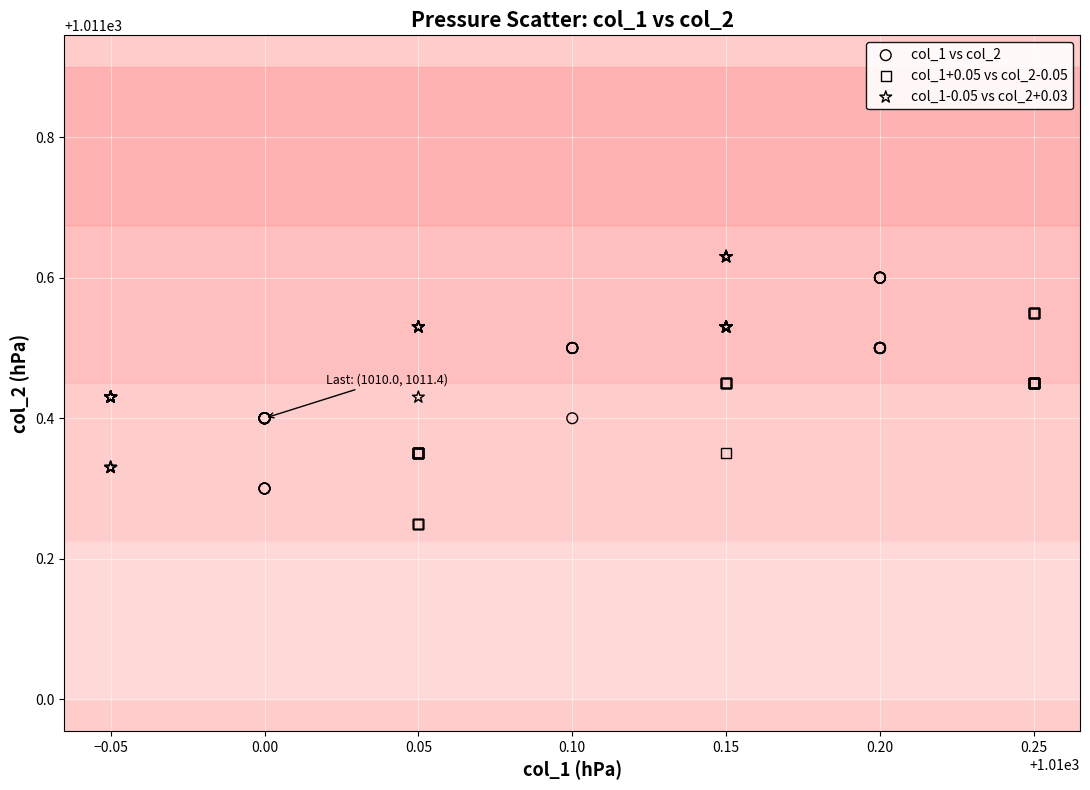

Which series reaches the minimum Y coordinate?

col_1+0.05 vs col_2-0.05